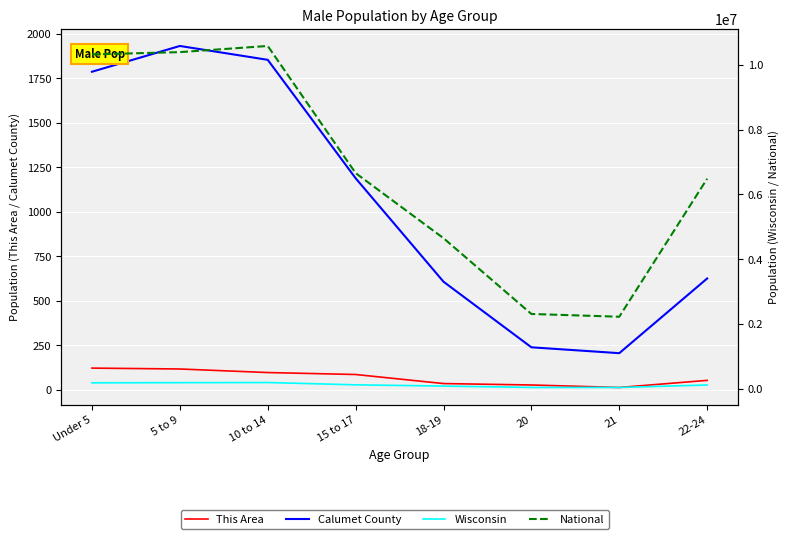

List the series in order of their peak value, highest first.

National, Wisconsin, Calumet County, This Area